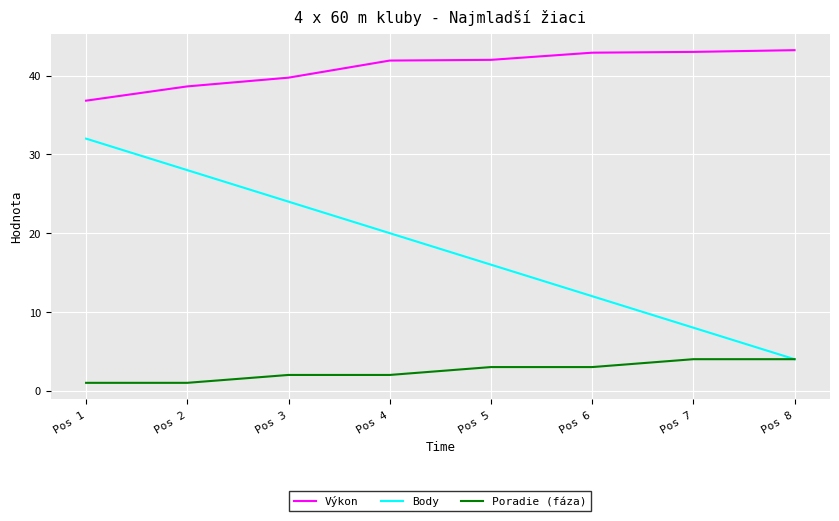

Which series changed the most between Pos 1 and Pos 5?

Body